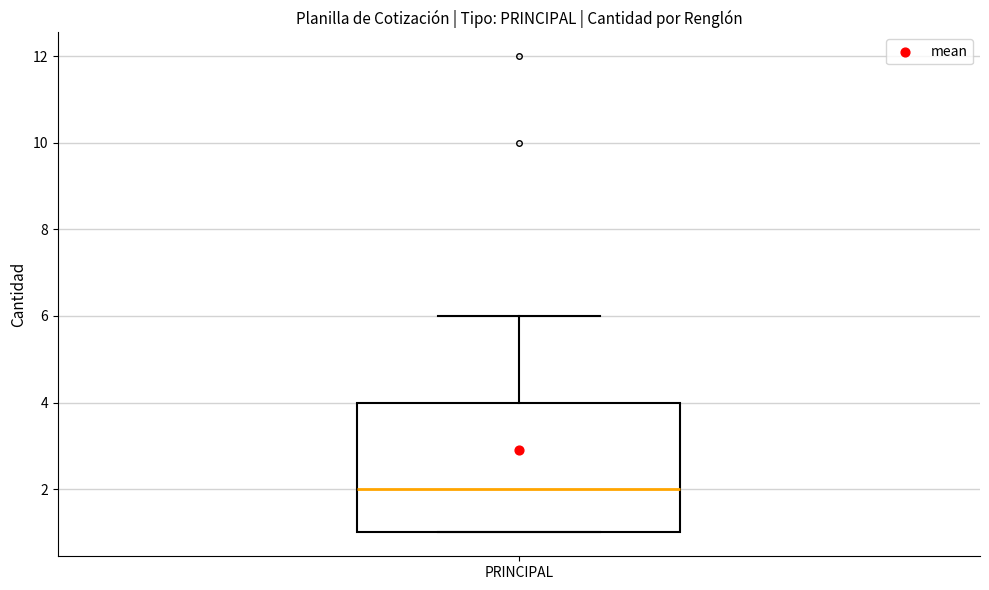

Transcribe this box plot: give where the median line is, the range the box spans, and where the two whiskers end, as read against the y-axis. The values are not printed on the chart, so give them approximately, as read against the axis.

median 2, box 1 to 4, whiskers 1 to 6